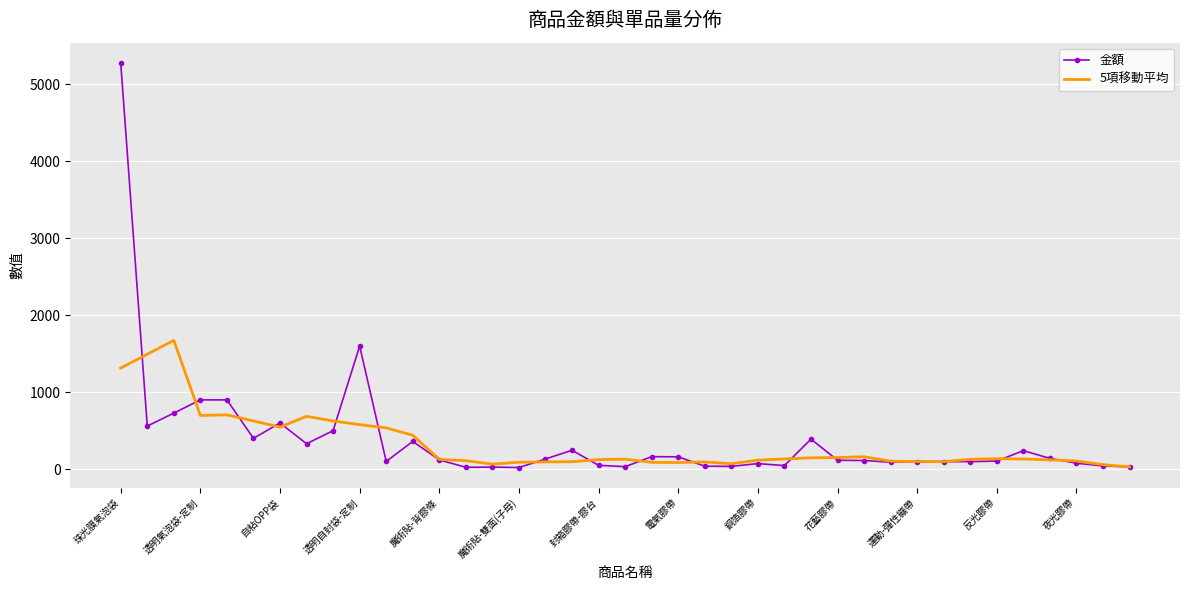

List the series in order of their peak value, highest first.

金額, 5項移動平均